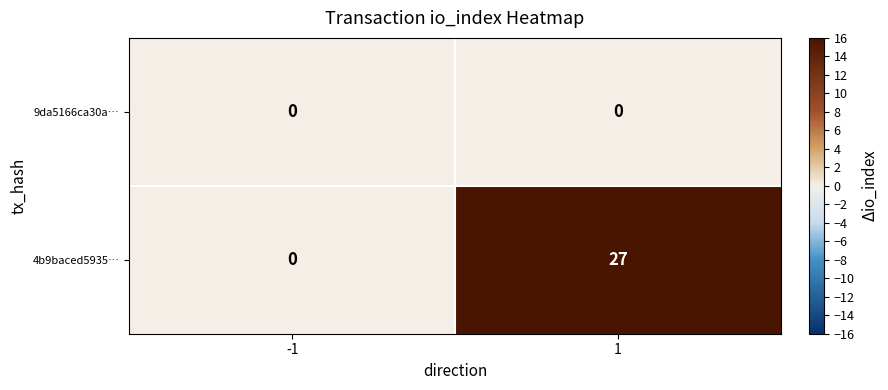

Reading left to right, extract all data points from this chart.

9da5166ca30a…: -1=0	1=0
4b9baced5935…: -1=0	1=27